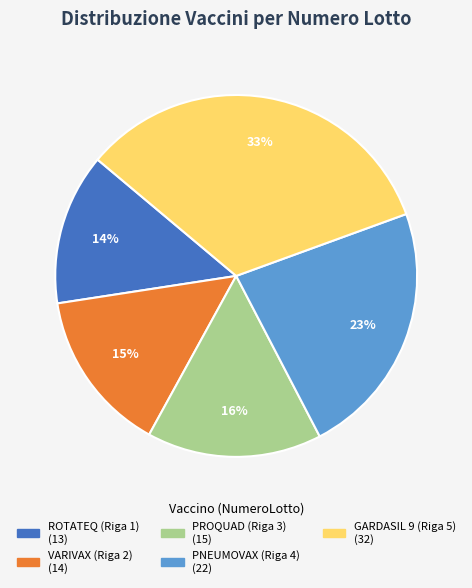

Which slice is the smallest?

ROTATEQ (Riga 1)